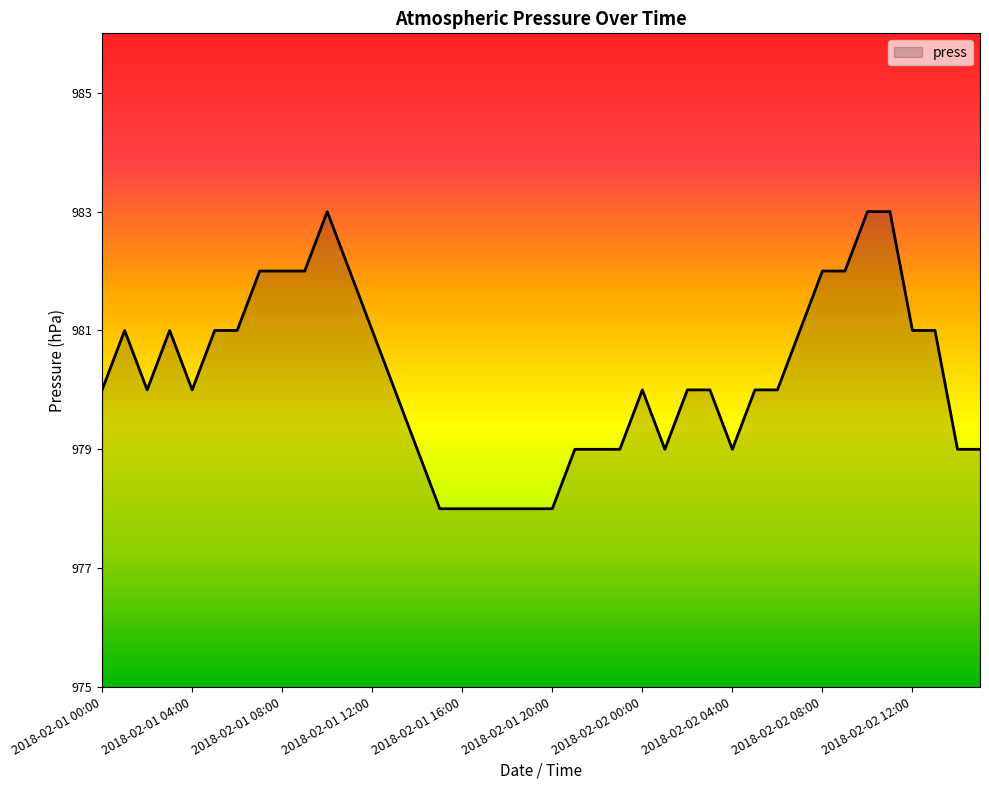

What is the smallest value displayed?

978